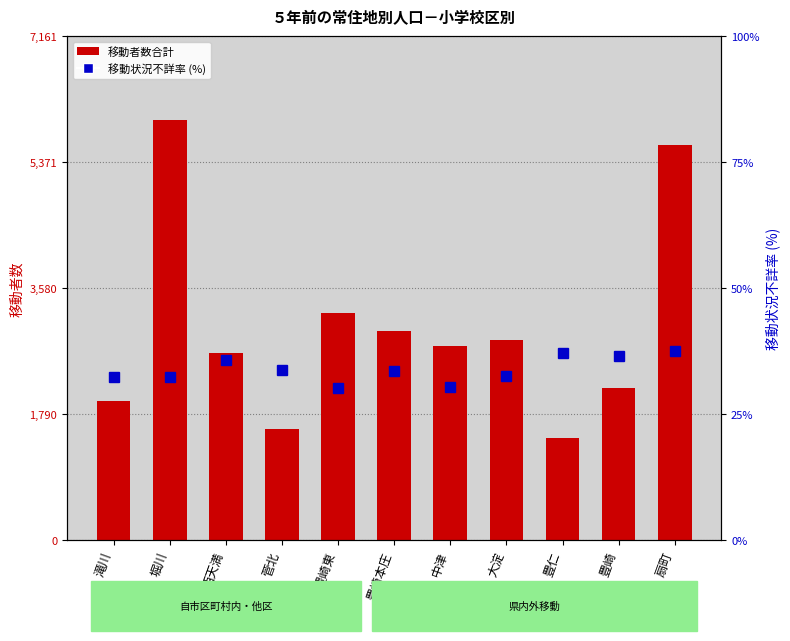

Reading right to left, list all the values displayed in this chart.

移動者数合計: 扇町=5610.0	豊崎=2157.0	豊仁=1448.0	大淀=2838.0	中津=2755.0	豊崎本庄=2967.0	豊崎東=3235.0	菅北=1586.0	西天満=2663.0	堀川=5968.0	滝川=1974.0
移動状況不詳率 (%): 扇町=37.5	豊崎=36.5	豊仁=37.2	大淀=32.6	中津=30.4	豊崎本庄=33.5	豊崎東=30.2	菅北=33.7	西天満=35.7	堀川=32.4	滝川=32.3